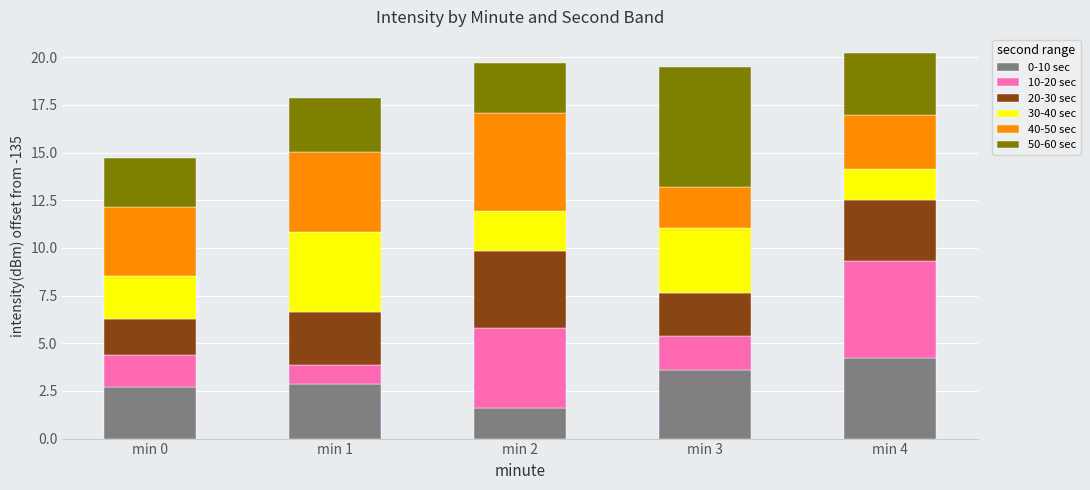

Reading left to right, list the values for the 0-10 sec series.

2.7	2.9	1.6	3.6	4.2